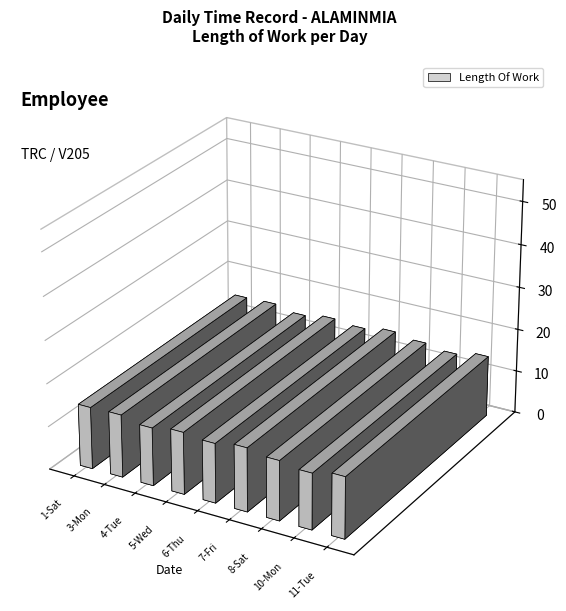

True or false: the data shows 19.3 at 5-Wed.

False